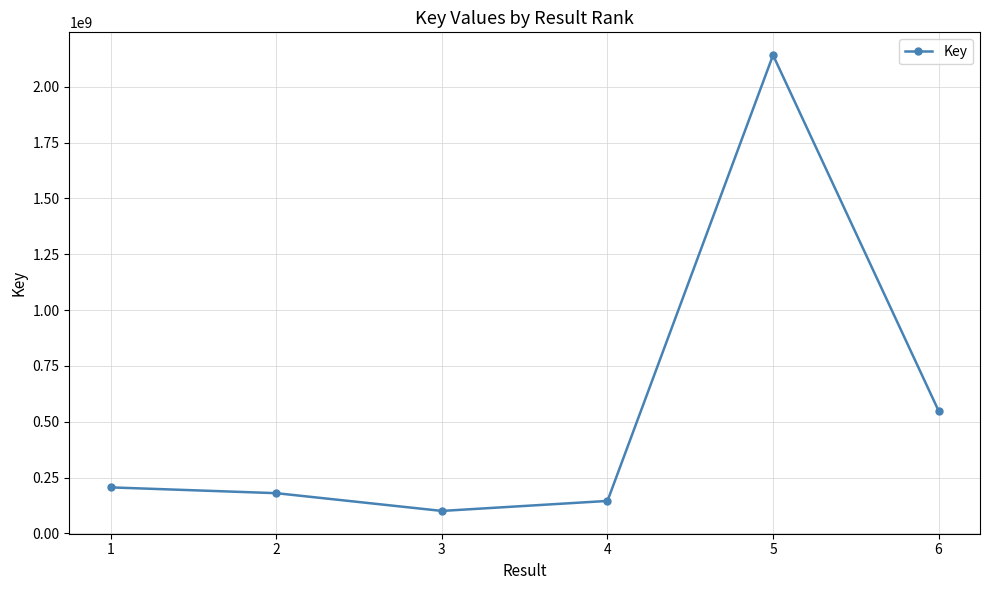

What is the sum of all values?

3322771974